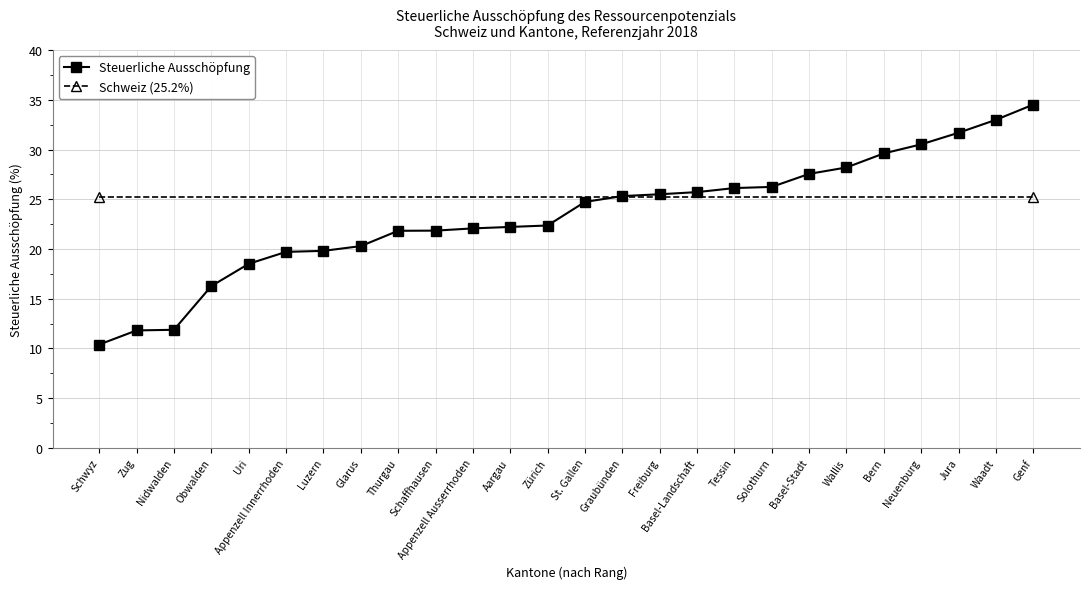

What is the difference between the values at Freiburg and Glarus?

5.2